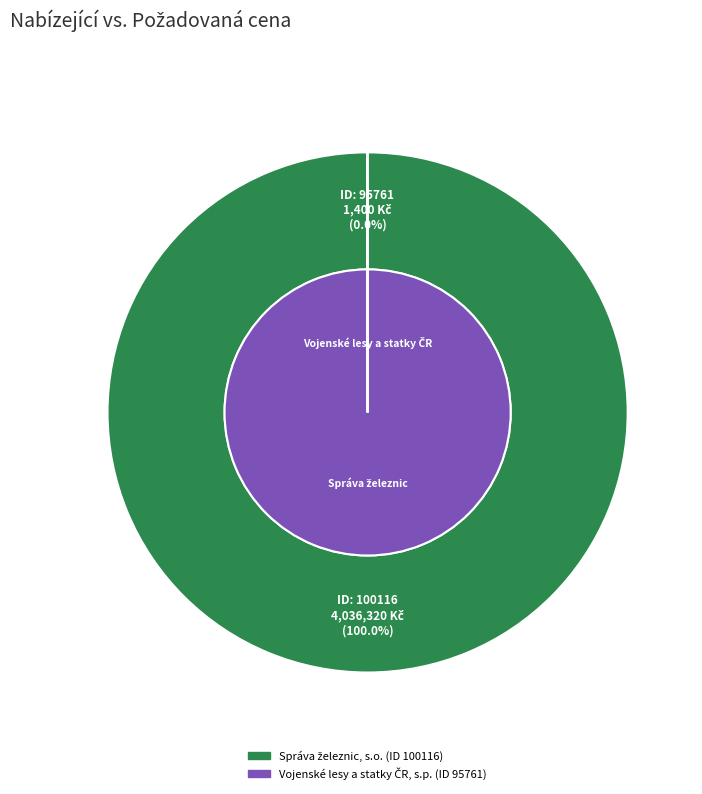

Which slice is the largest?

100116